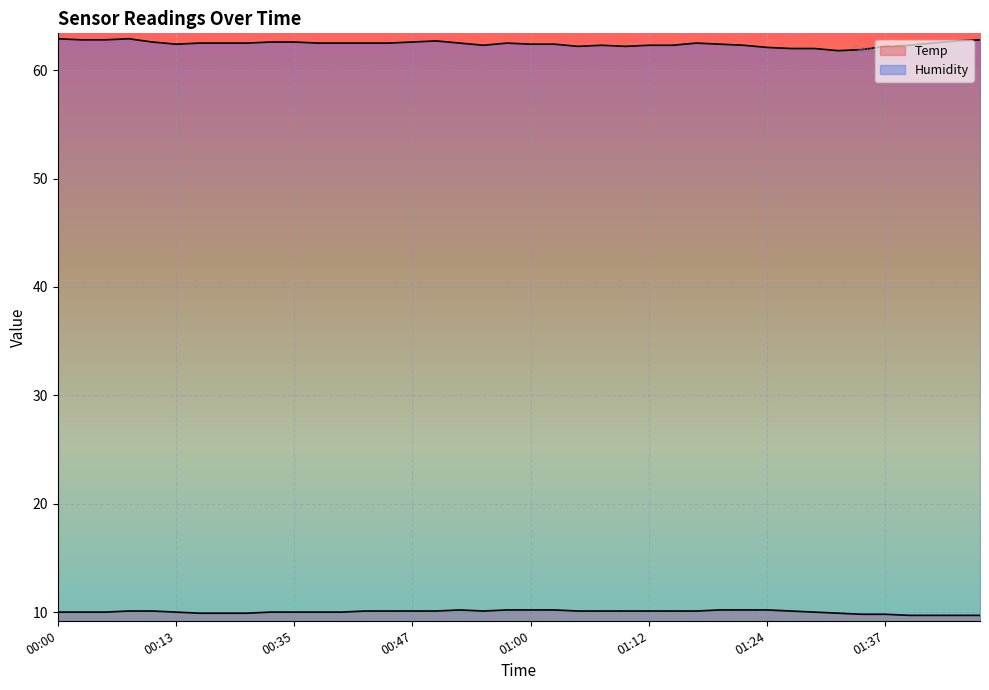

At 01:35, list the series in order from largest to smallest.

Humidity, Temp